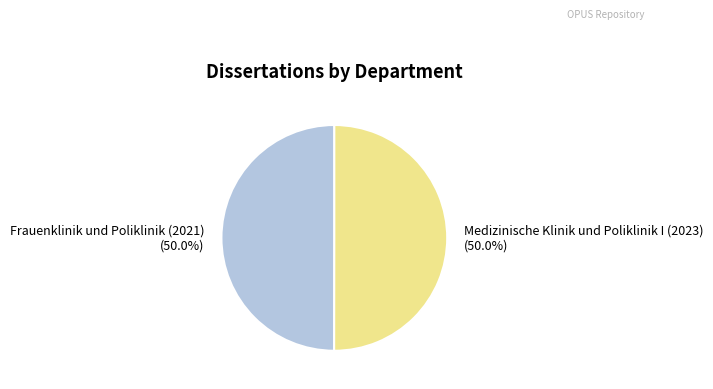

The Frauenklinik und Poliklinik (2021) slice represents 42% of the pie. True or false?

False